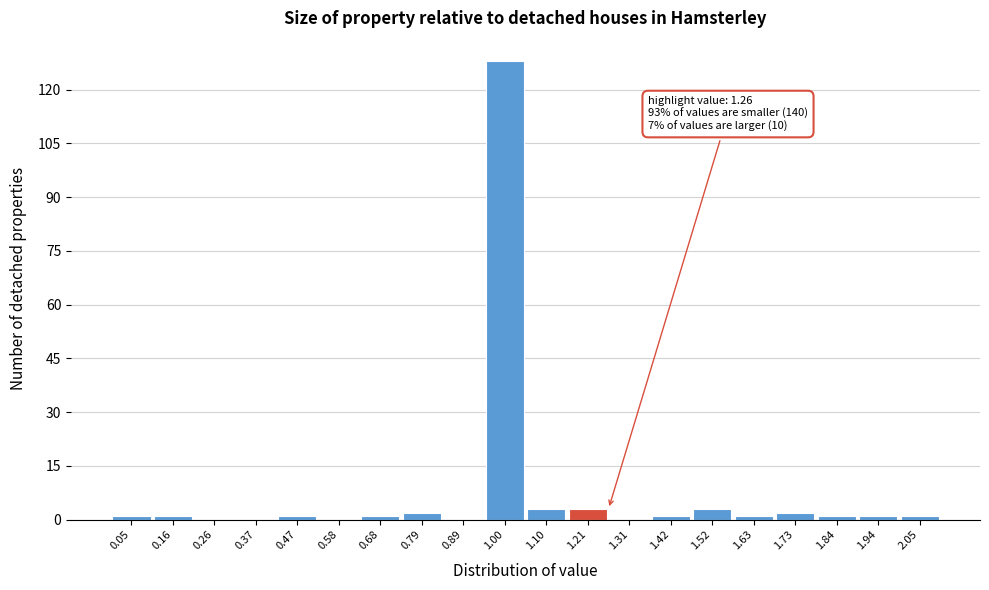

Which range on the x-axis has the tallest bar?

0.945 to 1.050